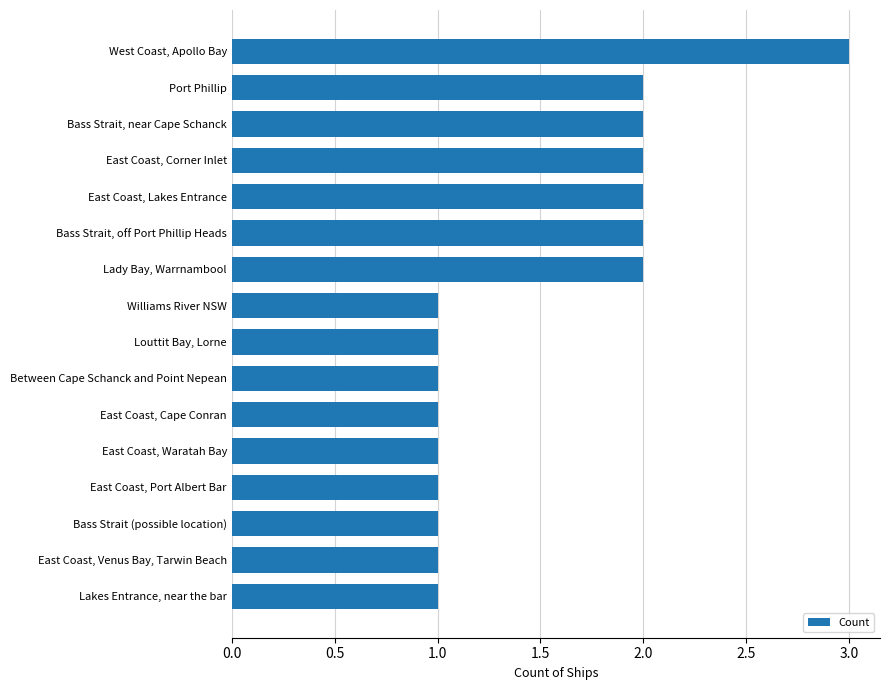

What is the greatest value displayed?

3